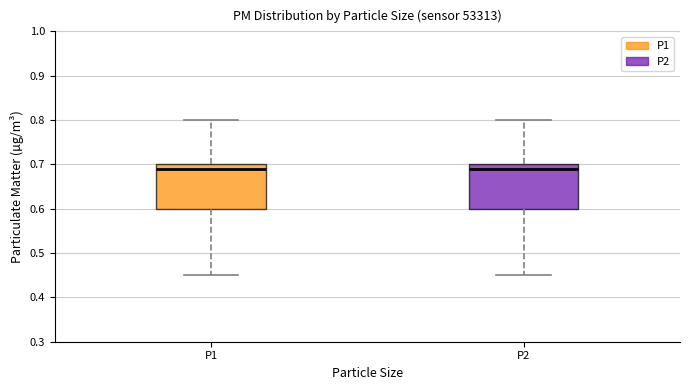

Where does the lower whisker of the box for P1 end on the y-axis? The values are not printed on the chart, so give them approximately, as read against the axis.

0.45